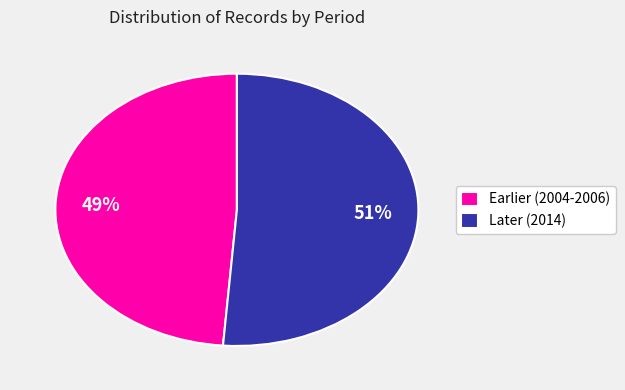

The Earlier (2004-2006) slice represents 49% of the pie. True or false?

True